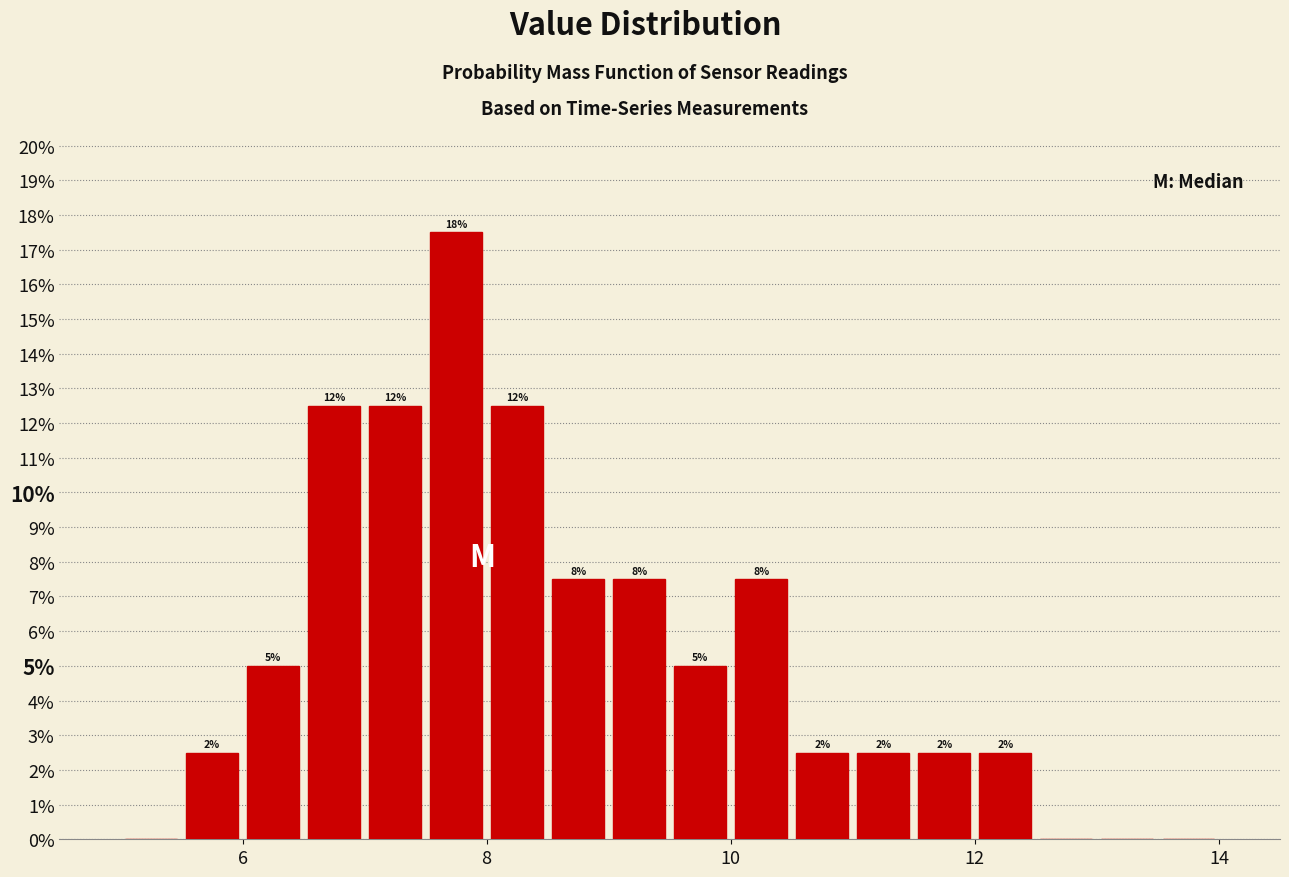

Around what value on the x-axis is the tallest bar? Give the approximate position of its centre, as read against the axis.

7.8